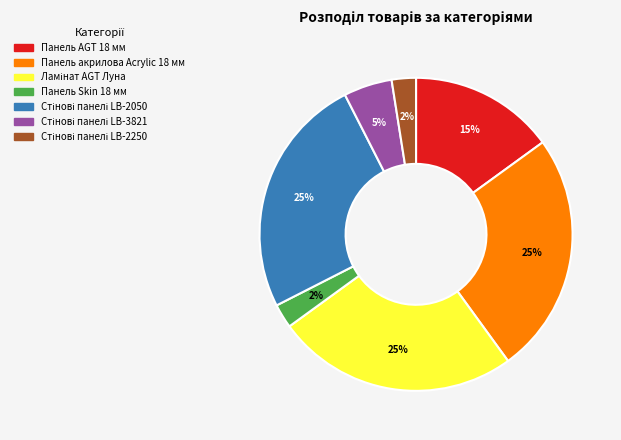

Is there a majority slice in this chart?

No